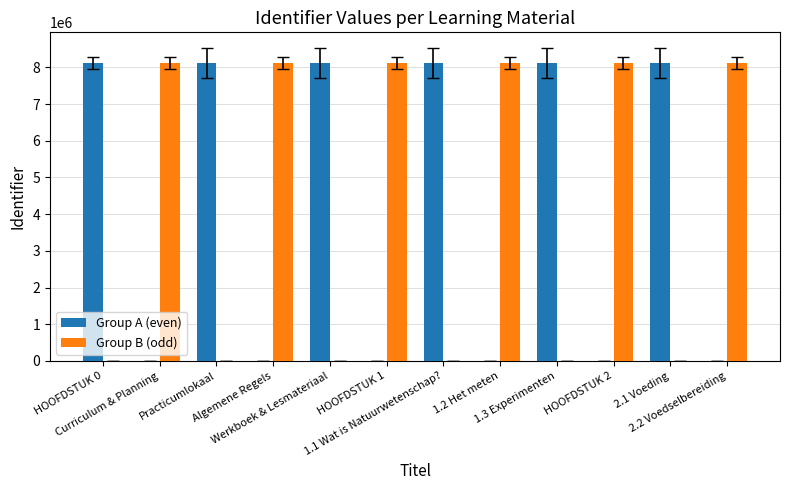

How many distinct data groups are displayed?

2